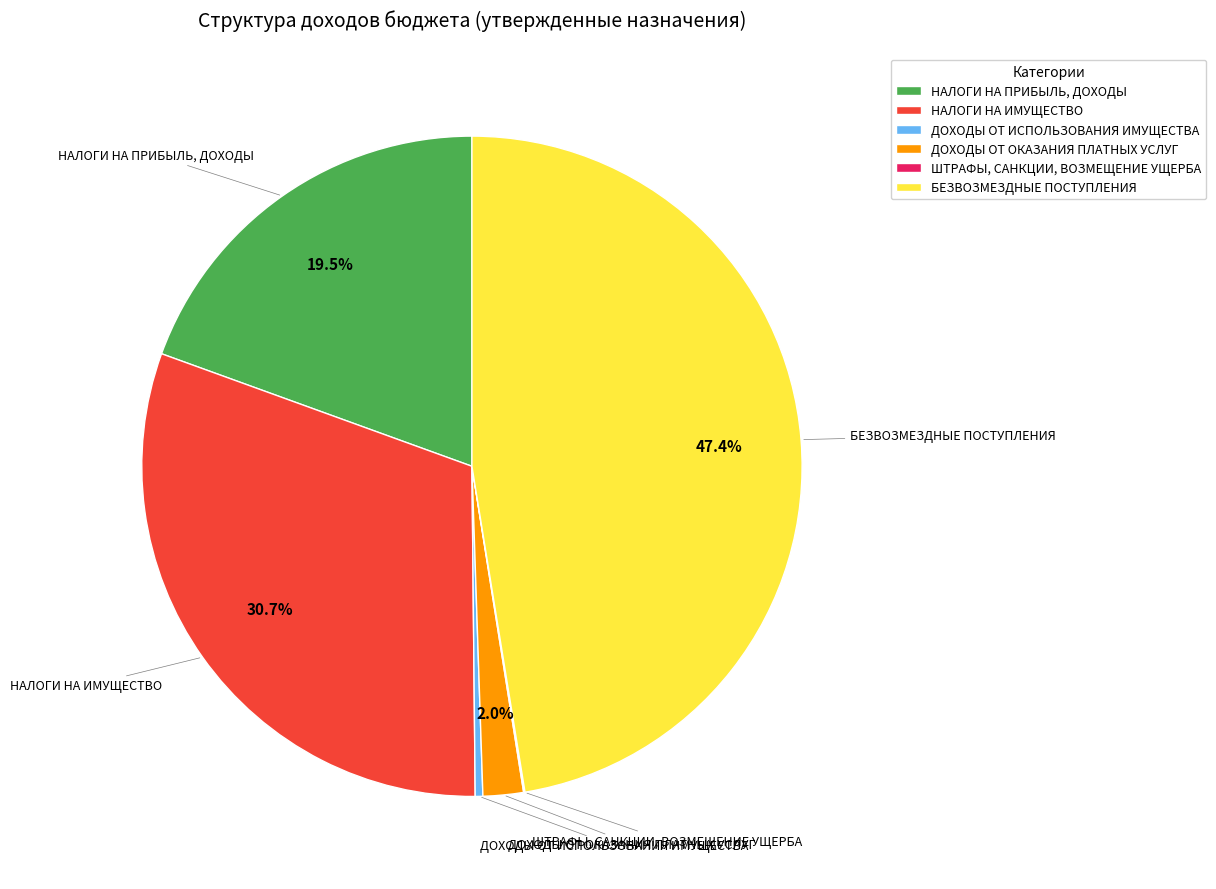

Is НАЛОГИ НА ПРИБЫЛЬ, ДОХОДЫ the majority of the pie?

No